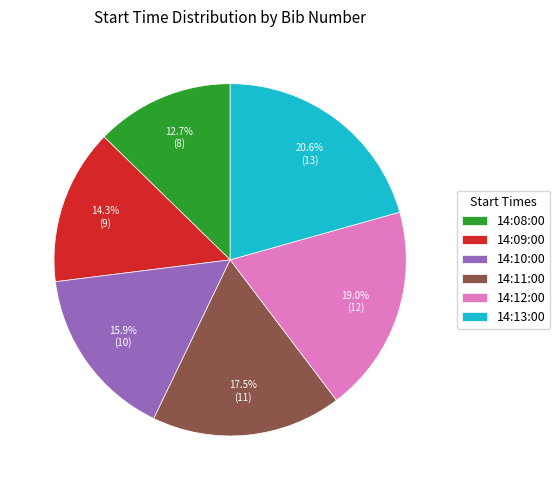

True or false: 14:12:00 accounts for 19% of the total.

True